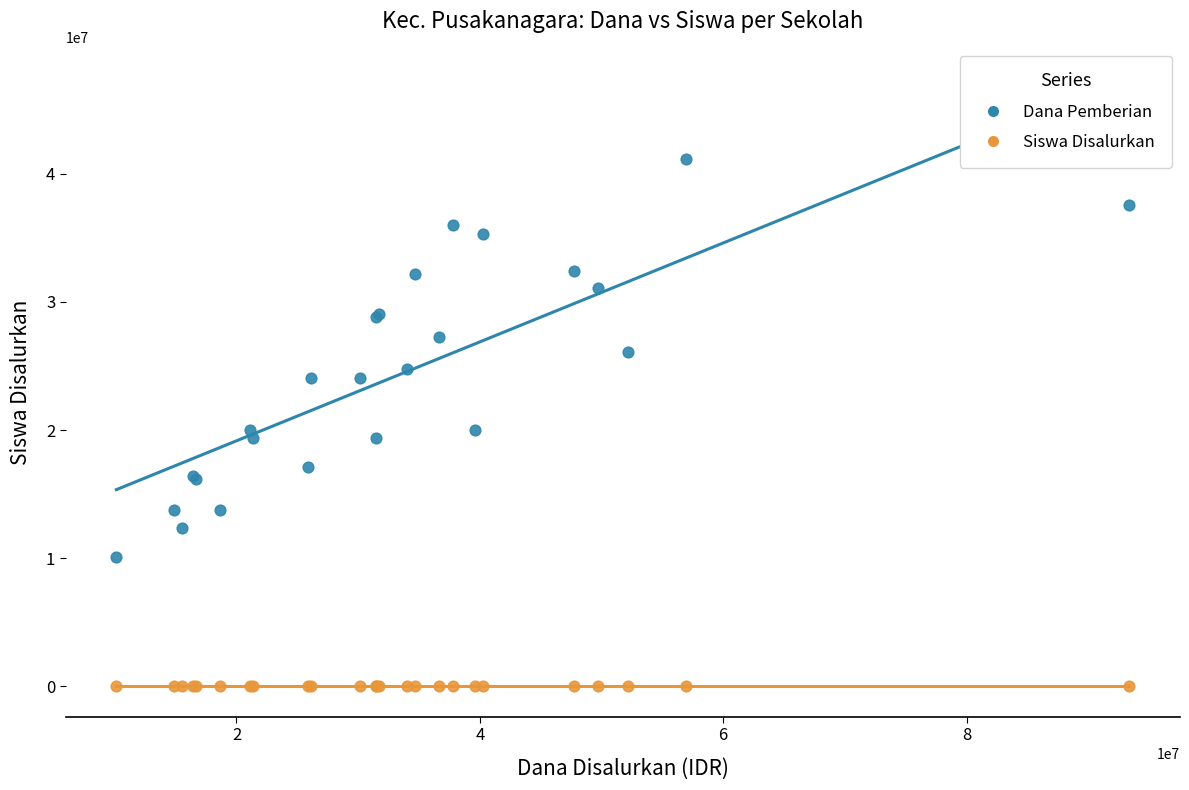

Which series has the largest Y range (max minus min)?

Dana Pemberian